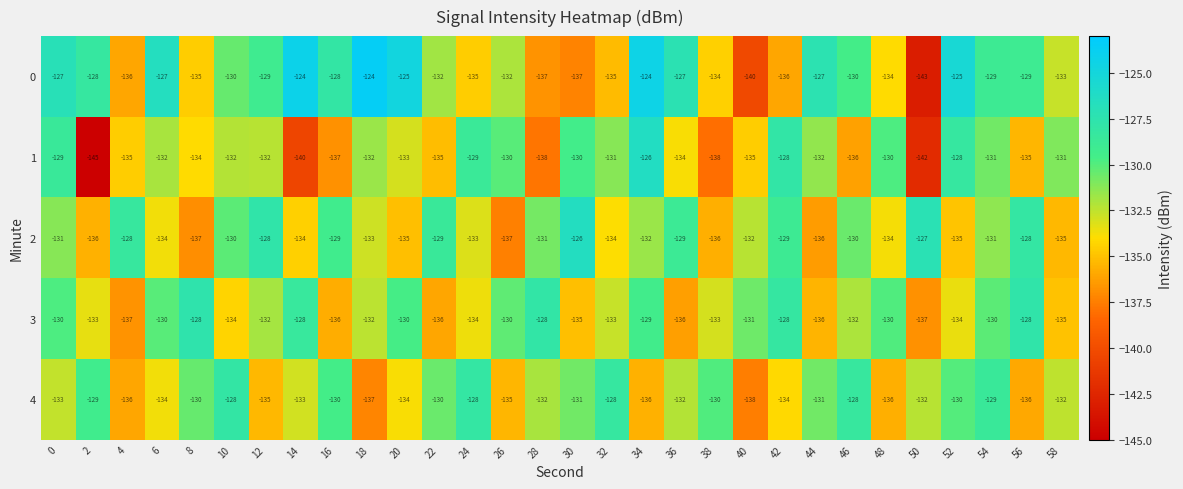

What is the sum of the 0 values at 0 and 14?

-251